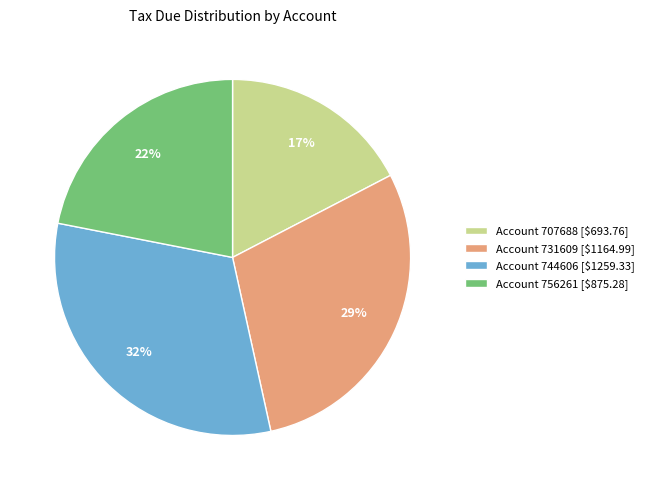

What percentage is the Account 756261 [$875.28] slice, to the nearest percent?

22%